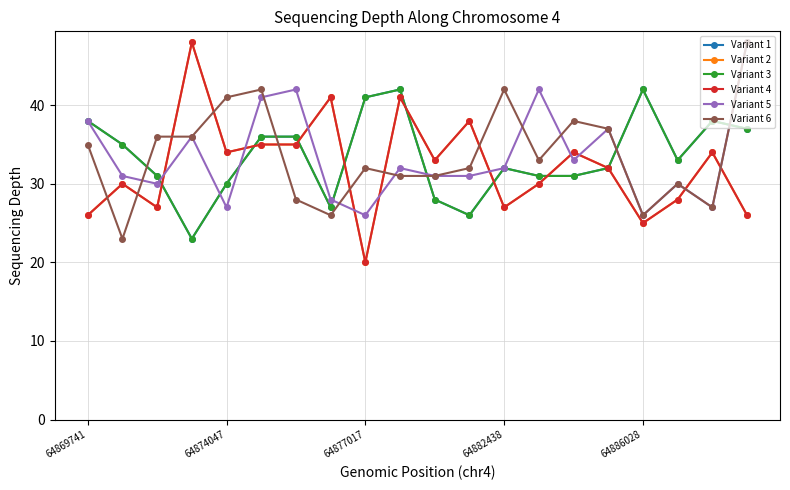

Does the chart have visible grid lines?

Yes